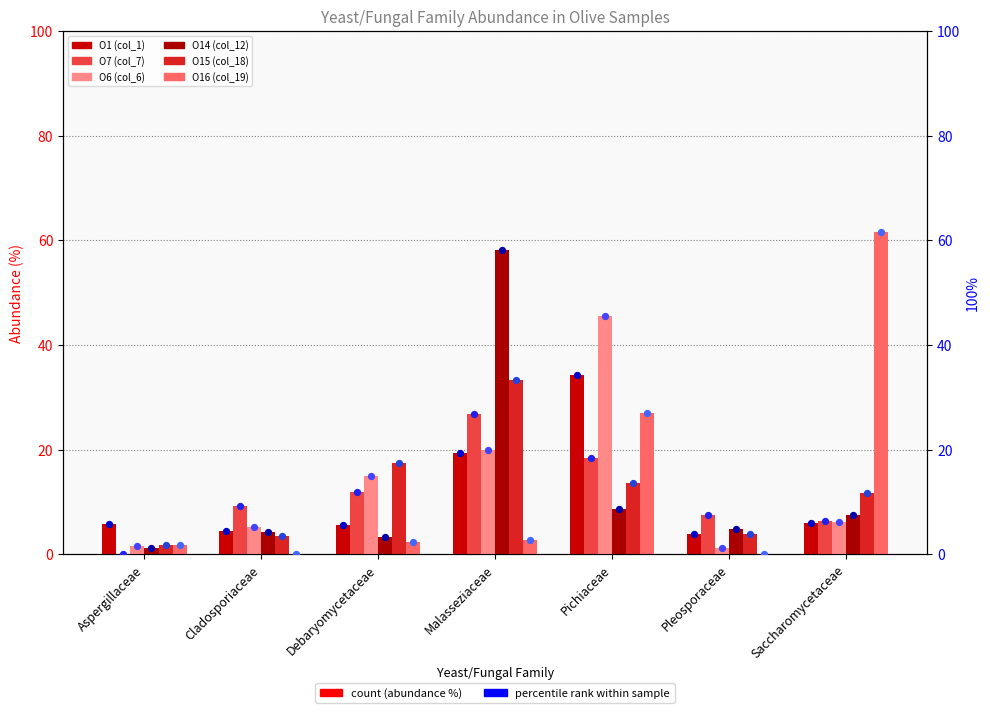

At which category is the sum across all series the highest?

Malasseziaceae